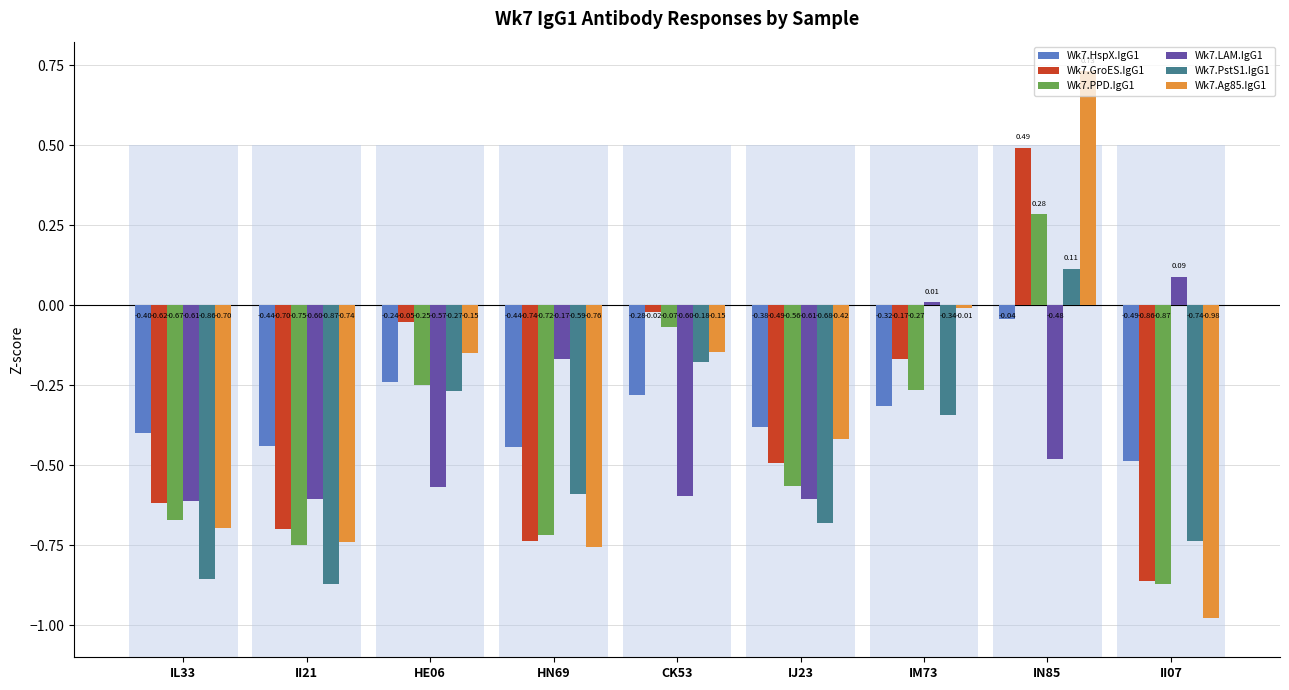

What is the difference between the Wk7.Ag85.IgG1 values at IJ23 and CK53?

0.3